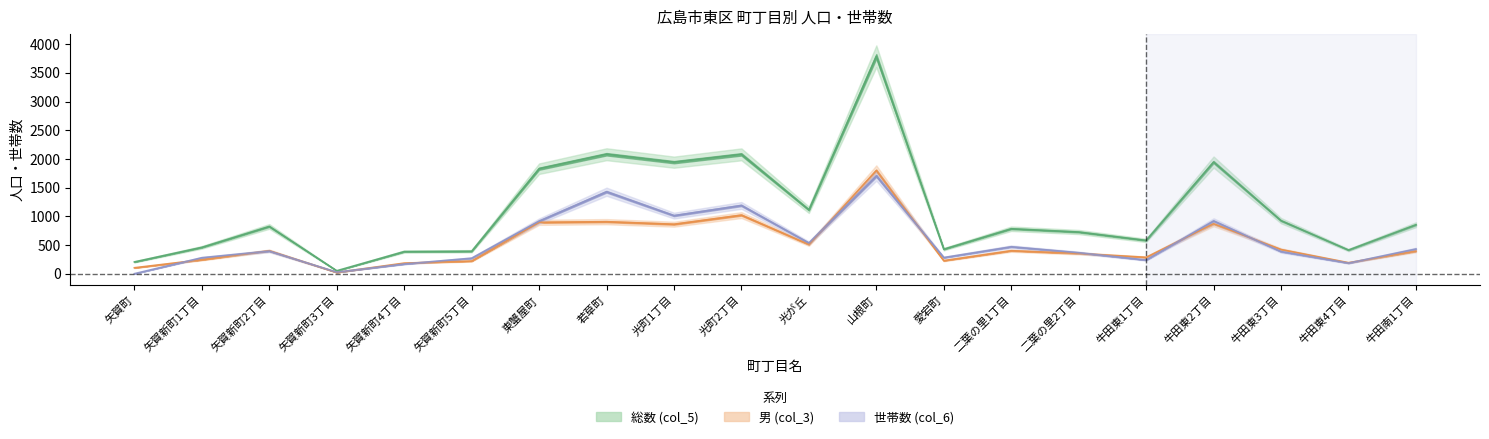

True or false: 総数 (col_5) has more than 0 interior local peaks.

True